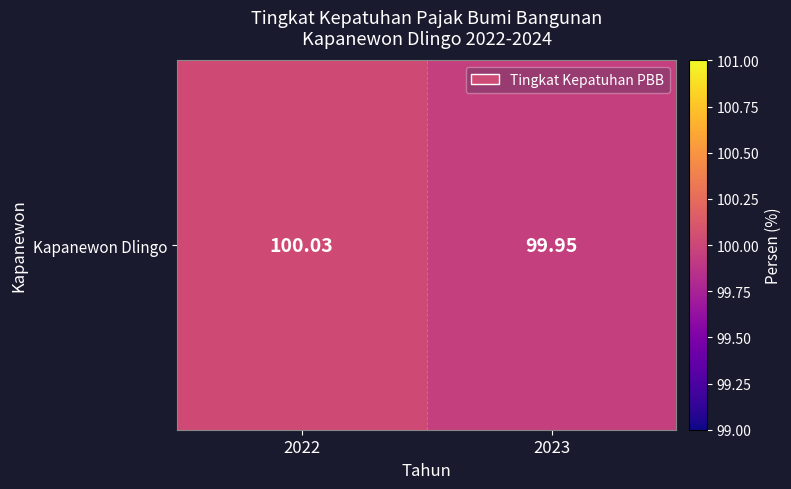

Reading right to left, extract all data points from this chart.

100.0	100.0